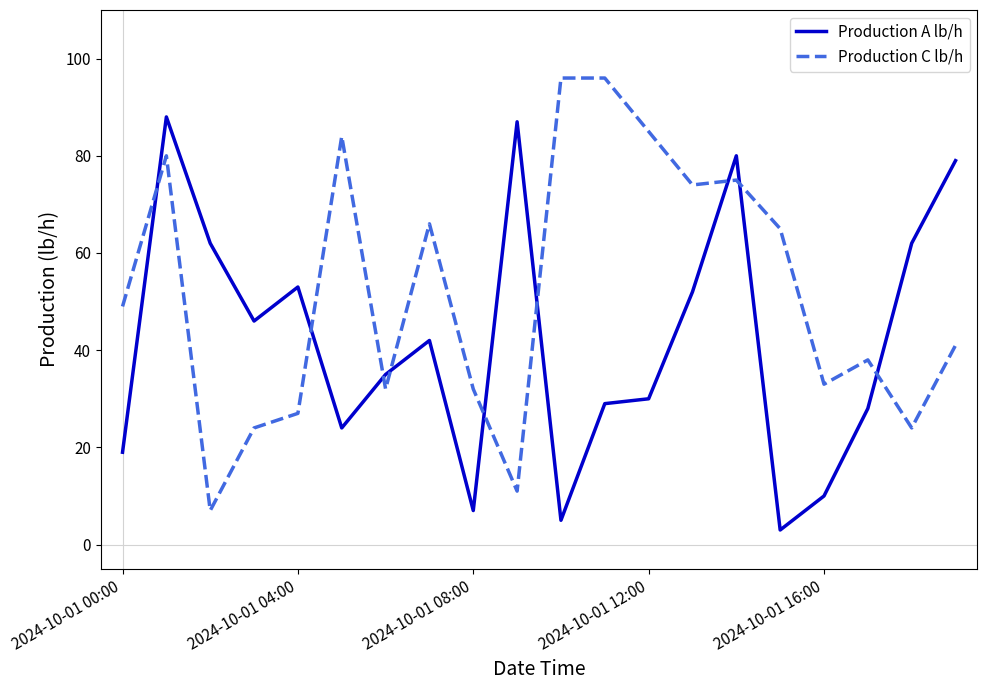

Which series has the largest total across all categories?

Production C lb/h